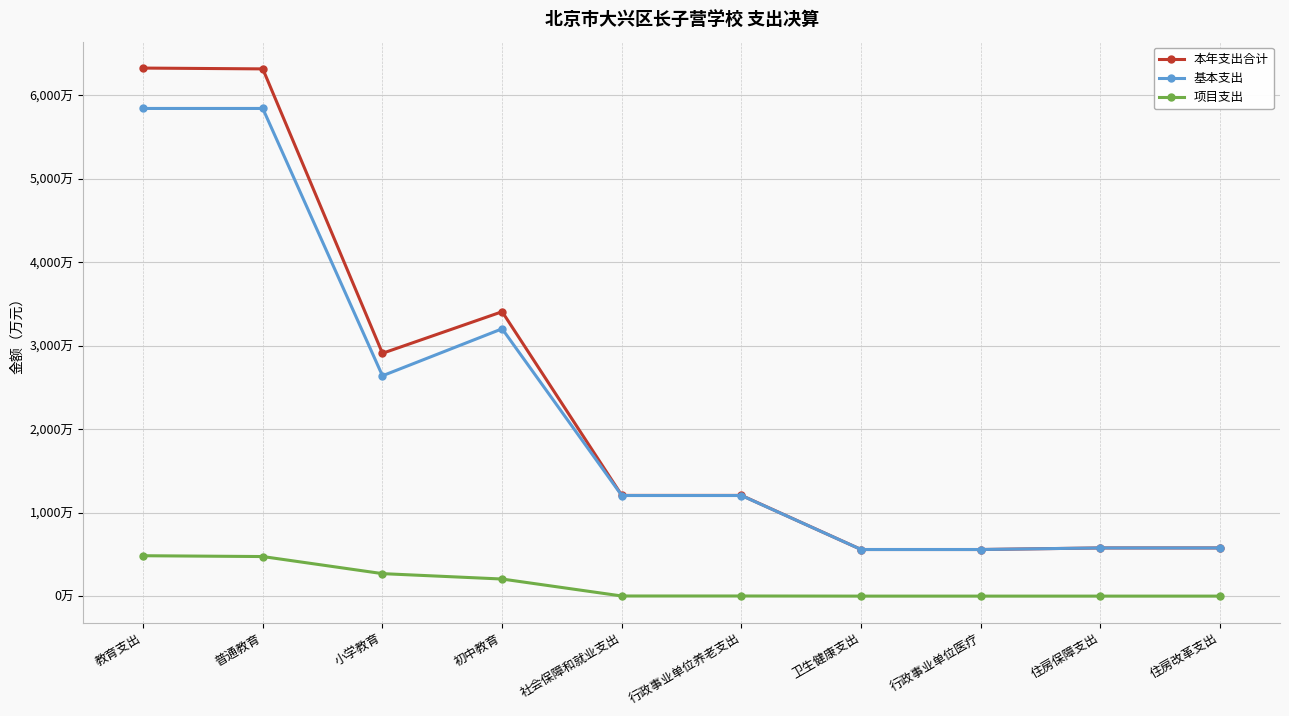

How many interior local valleys does the 本年支出合计 series have?

1